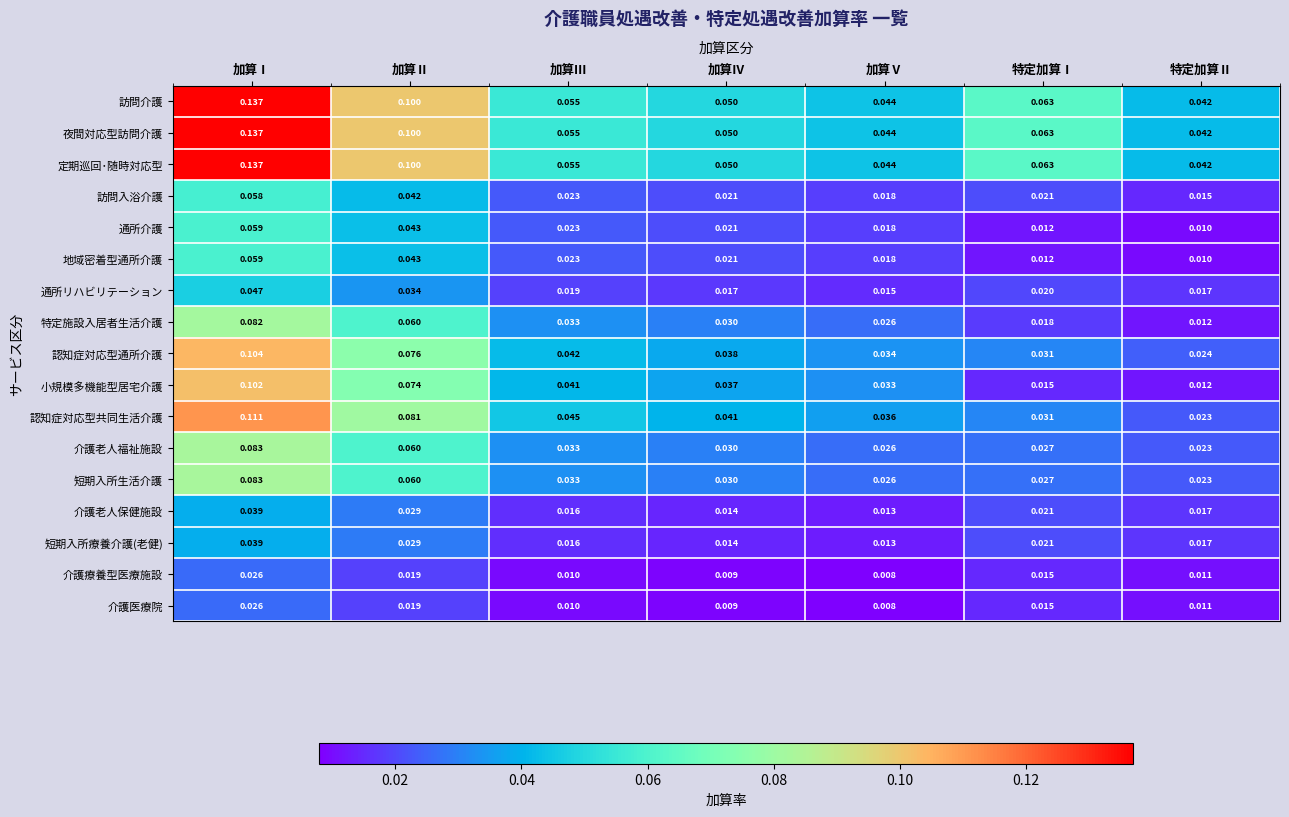

At which category is the sum across all series the highest?

加算Ⅰ